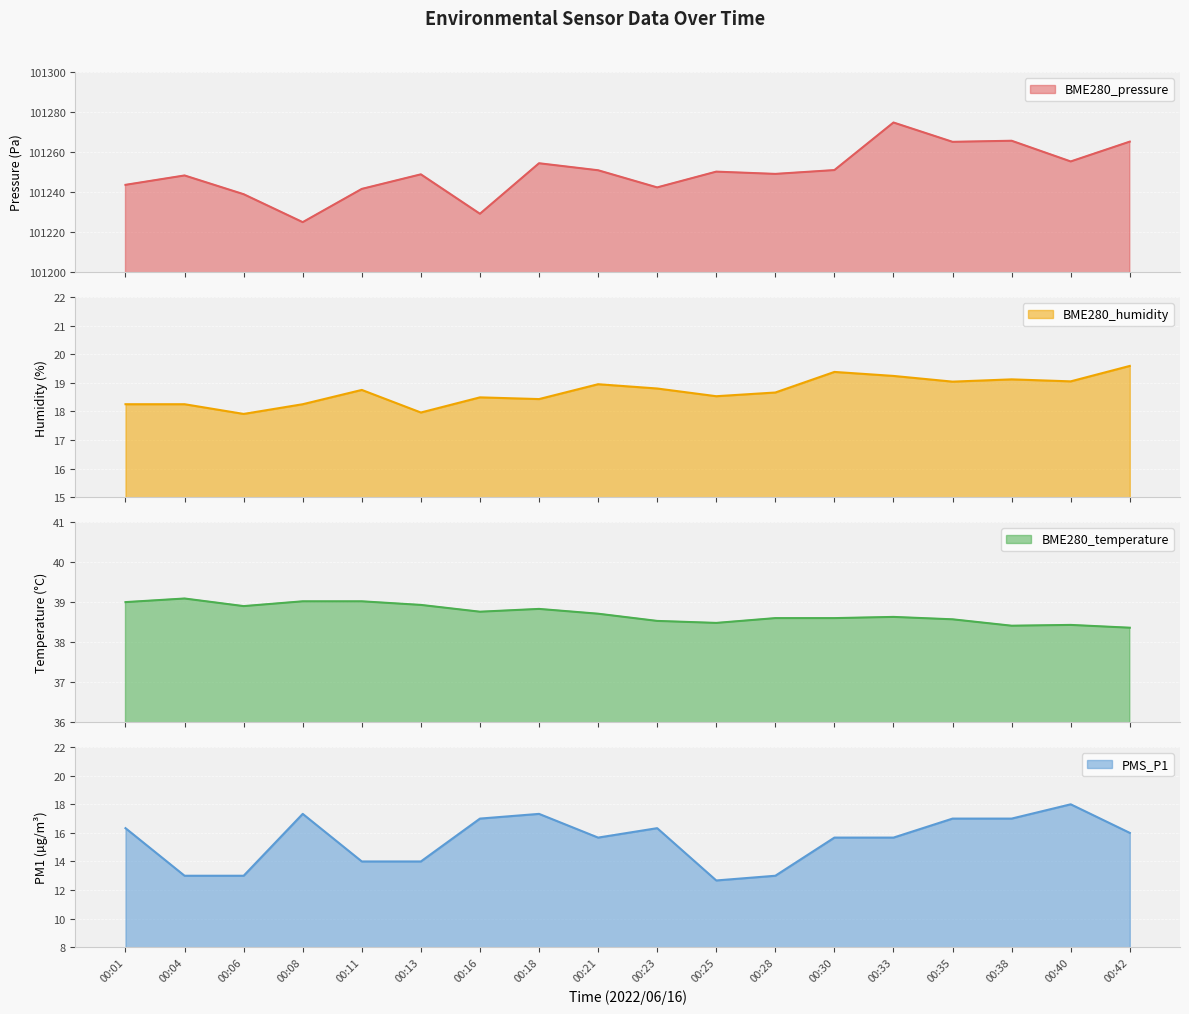

Reading left to right, extract all data points from this chart.

BME280_pressure: 101243.6	101248.3	101238.9	101224.9	101241.6	101248.8	101229.1	101254.4	101250.9	101242.3	101250.2	101249.1	101251.0	101274.8	101265.1	101265.6	101255.3	101265.2
BME280_humidity: 18.2	18.2	17.9	18.2	18.8	18.0	18.5	18.4	18.9	18.8	18.5	18.7	19.4	19.2	19.0	19.1	19.1	19.6
BME280_temperature: 39.0	39.1	38.9	39.0	39.0	38.9	38.8	38.8	38.7	38.5	38.5	38.6	38.6	38.6	38.6	38.4	38.4	38.4
PMS_P1: 16.3	13.0	13.0	17.3	14.0	14.0	17.0	17.3	15.7	16.3	12.7	13.0	15.7	15.7	17.0	17.0	18.0	16.0